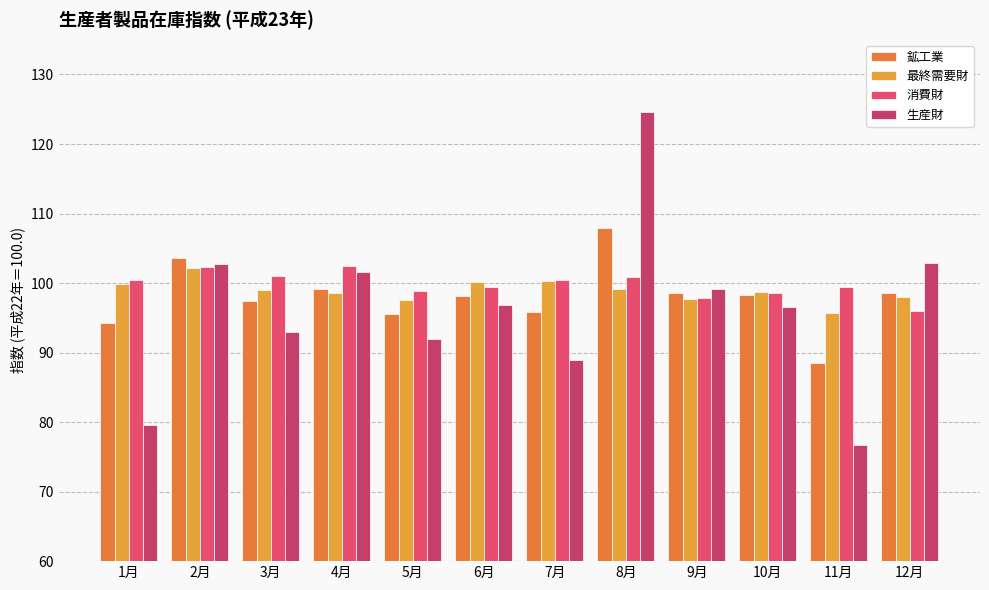

What is the spread (max minus min) of values at 10月?

2.2